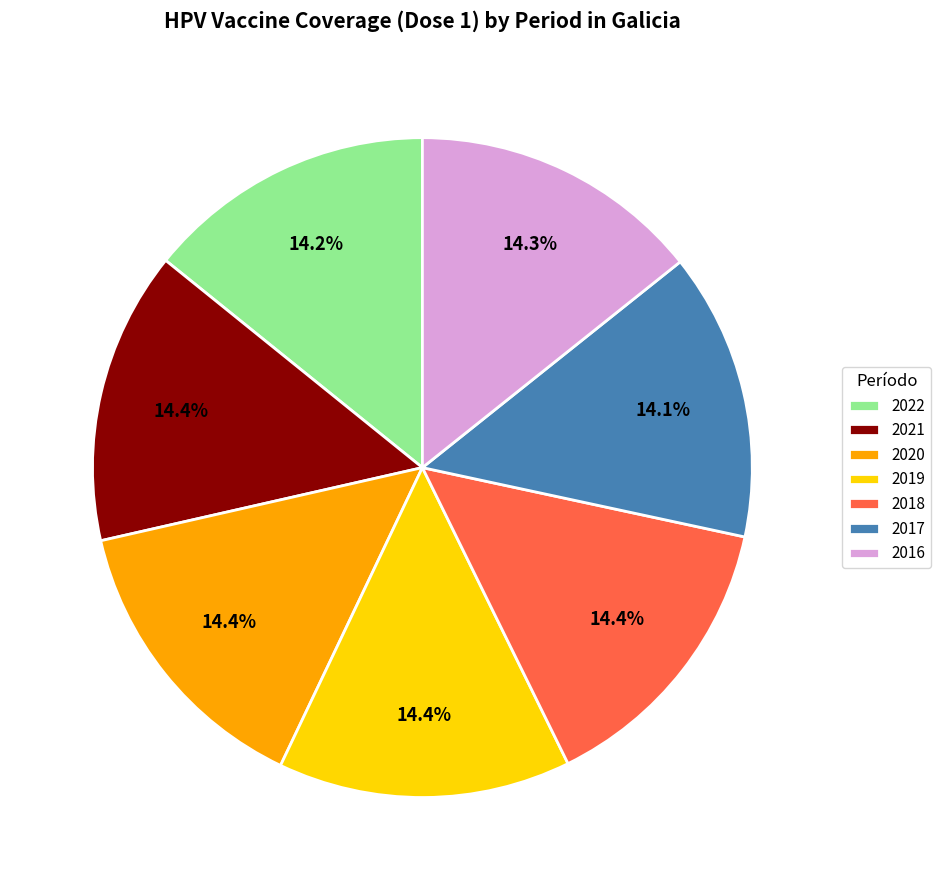

Is there any slice that represents more than half of the pie?

No